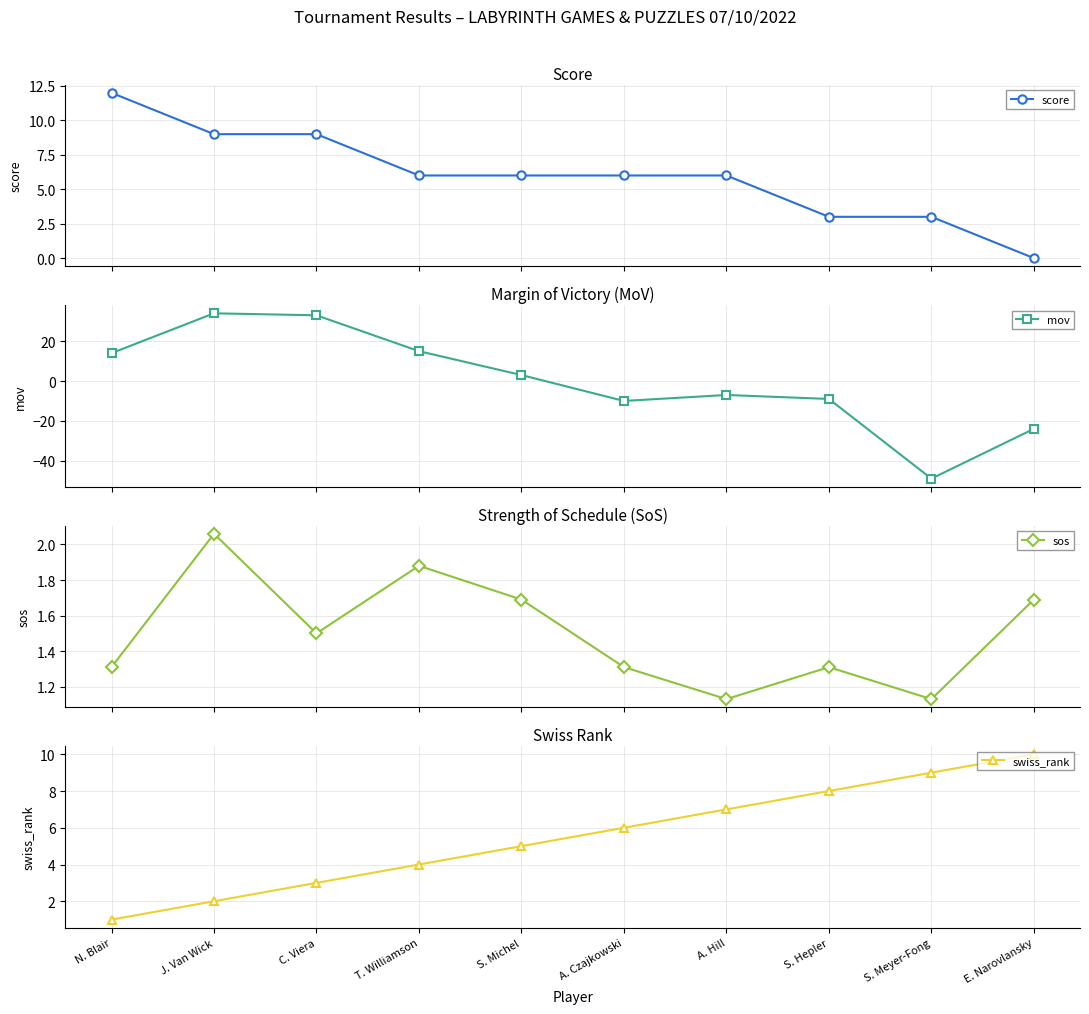

Reading left to right, transcribe all the data shown in this chart.

score: 12.0	9.0	9.0	6.0	6.0	6.0	6.0	3.0	3.0	0.0
mov: 14.0	34.0	33.0	15.0	3.0	-10.0	-7.0	-9.0	-49.0	-24.0
sos: 1.3	2.1	1.5	1.9	1.7	1.3	1.1	1.3	1.1	1.7
swiss_rank: 1.0	2.0	3.0	4.0	5.0	6.0	7.0	8.0	9.0	10.0